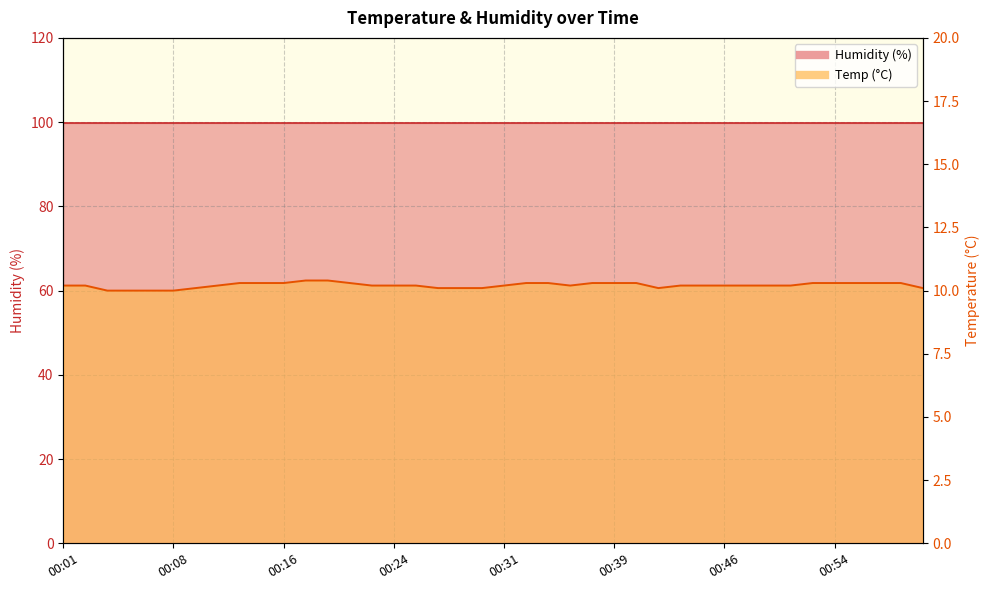

The value at 00:05 is 10.0. True or false?

True